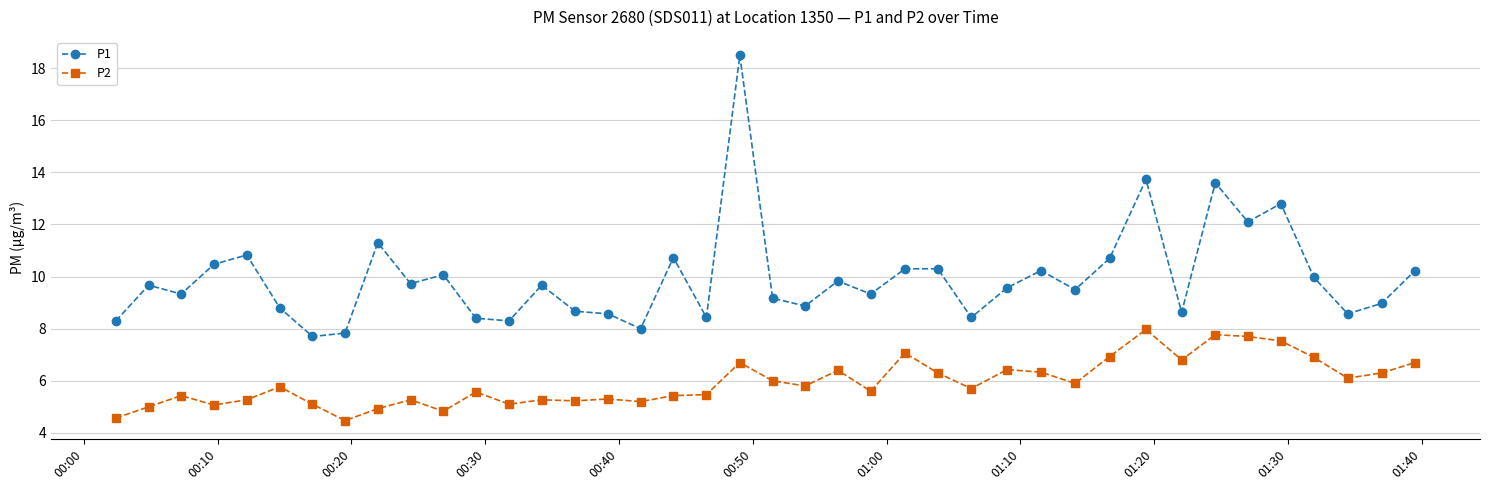

What is the maximum value for P1?

18.5